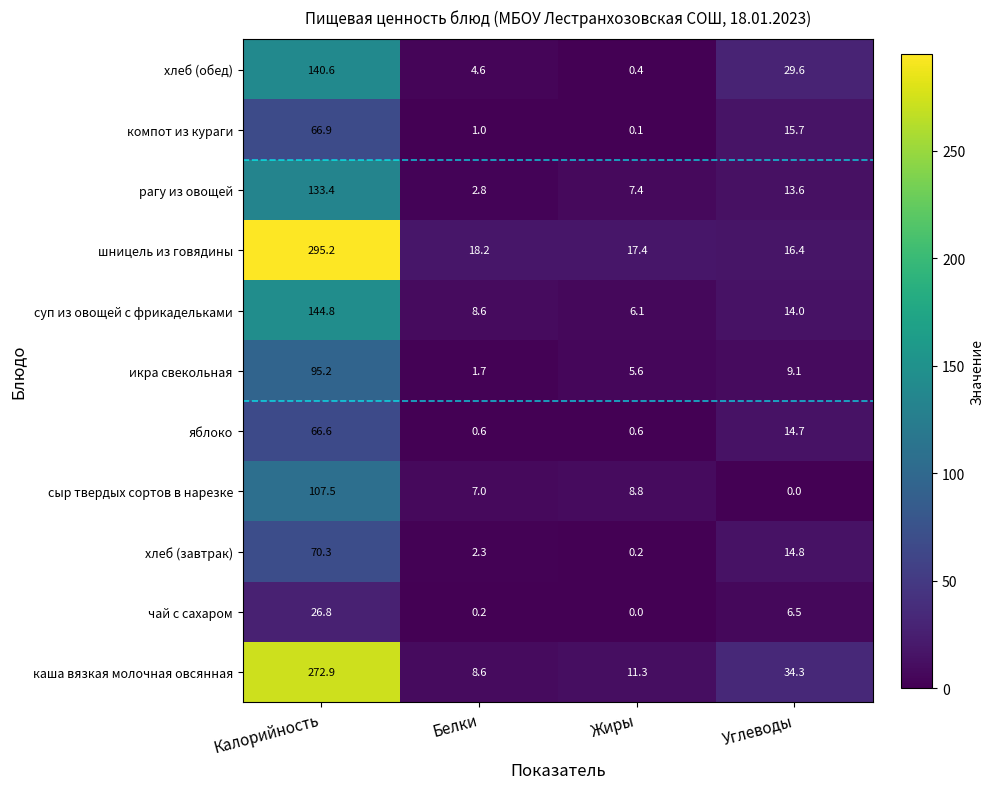

Rank the series at Жиры from highest to lowest value.

шницель из говядины, каша вязкая молочная овсянная, сыр твердых сортов в нарезке, рагу из овощей, суп из овощей с фрикадельками, икра свекольная, яблоко, хлеб (обед), хлеб (завтрак), компот из кураги, чай с сахаром